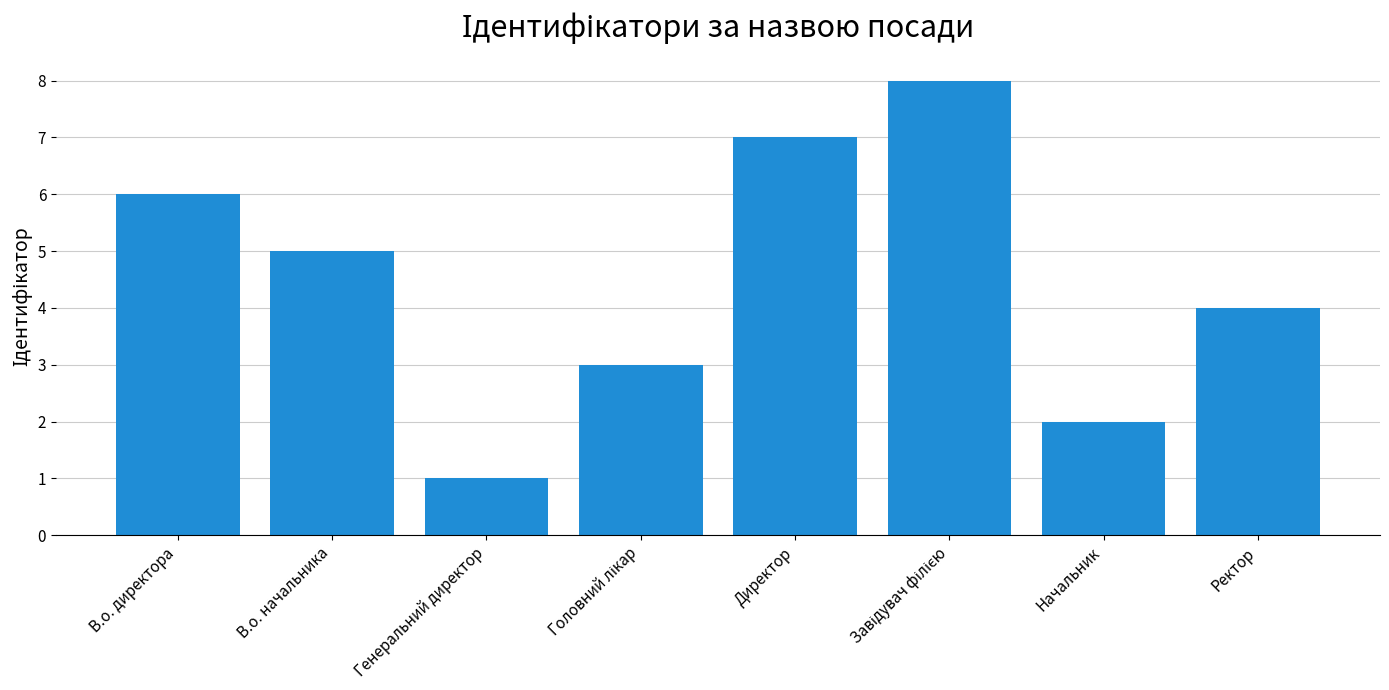

Reading left to right, extract all data points from this chart.

6	5	1	3	7	8	2	4